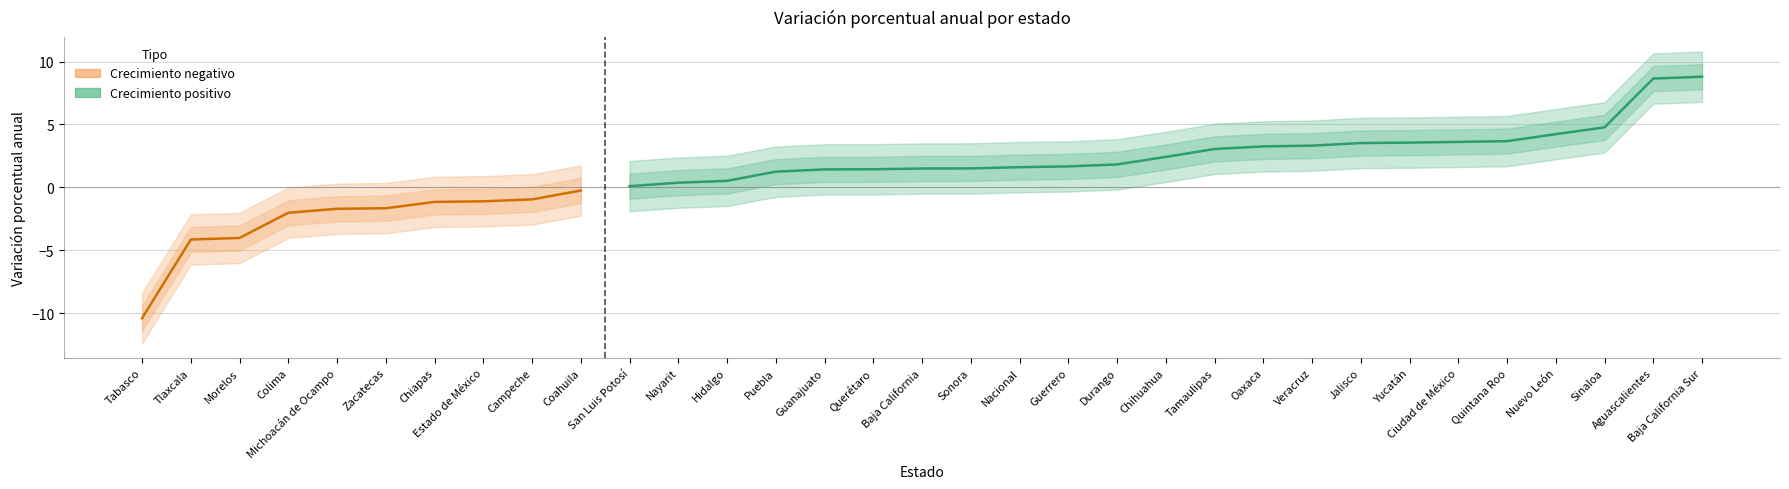

The value at Tabasco is -10.4. True or false?

True